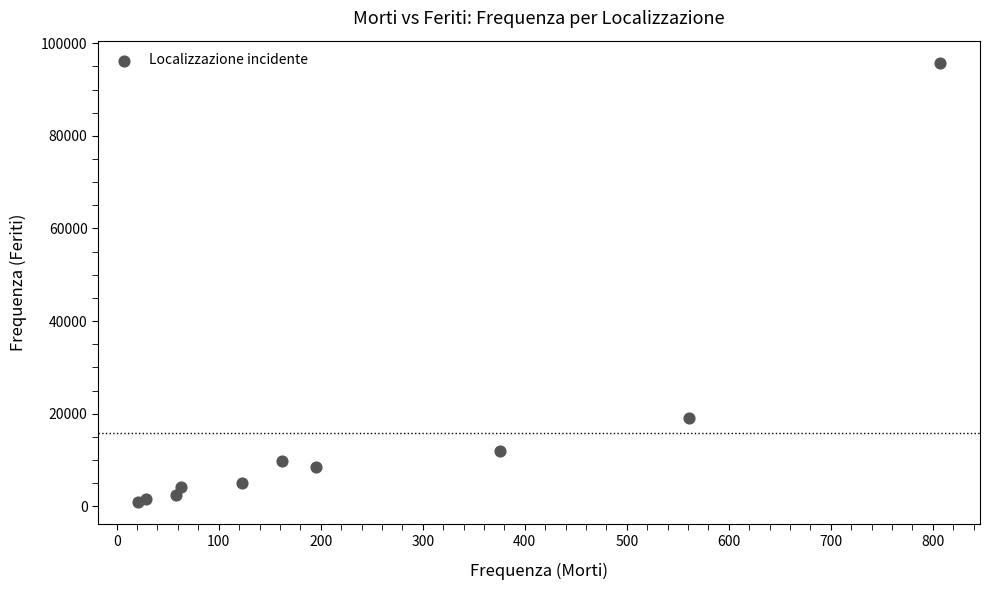

What Y value in the scatter plot is closest to 48315?

19075